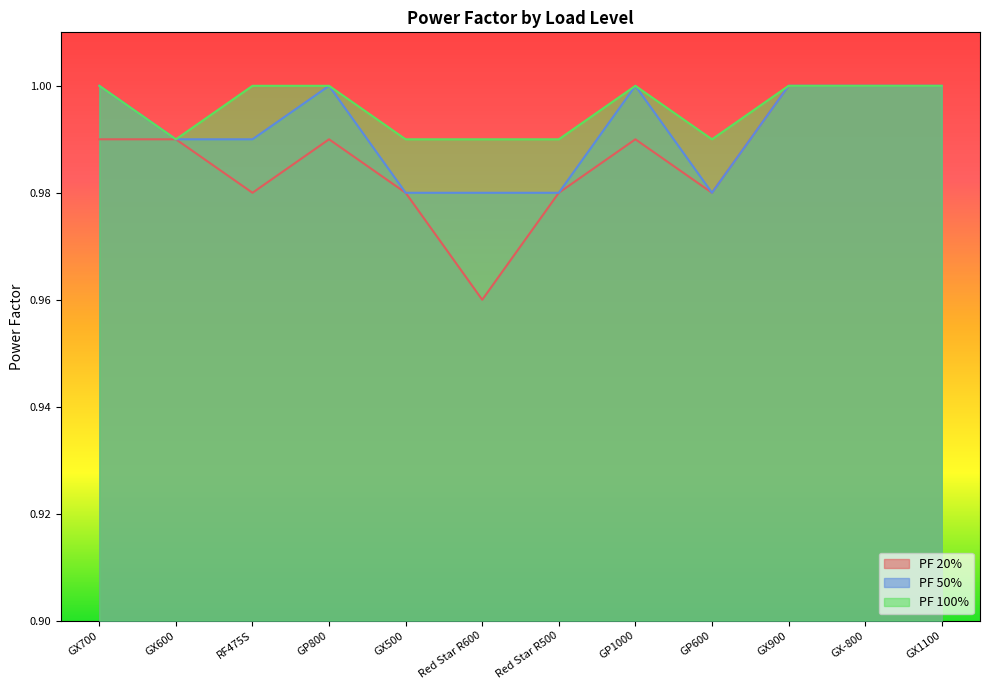

Count the PF 20% values in the range 0 to 1.

12